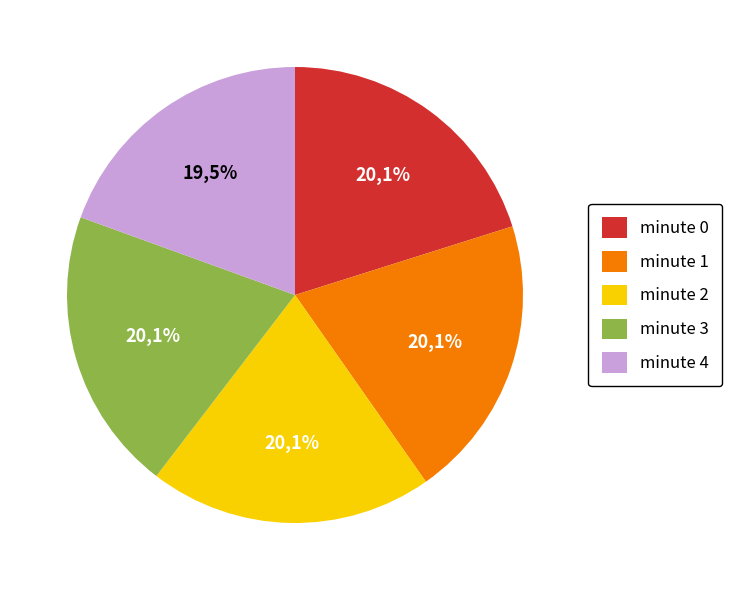

Which slice is the largest?

minute 0